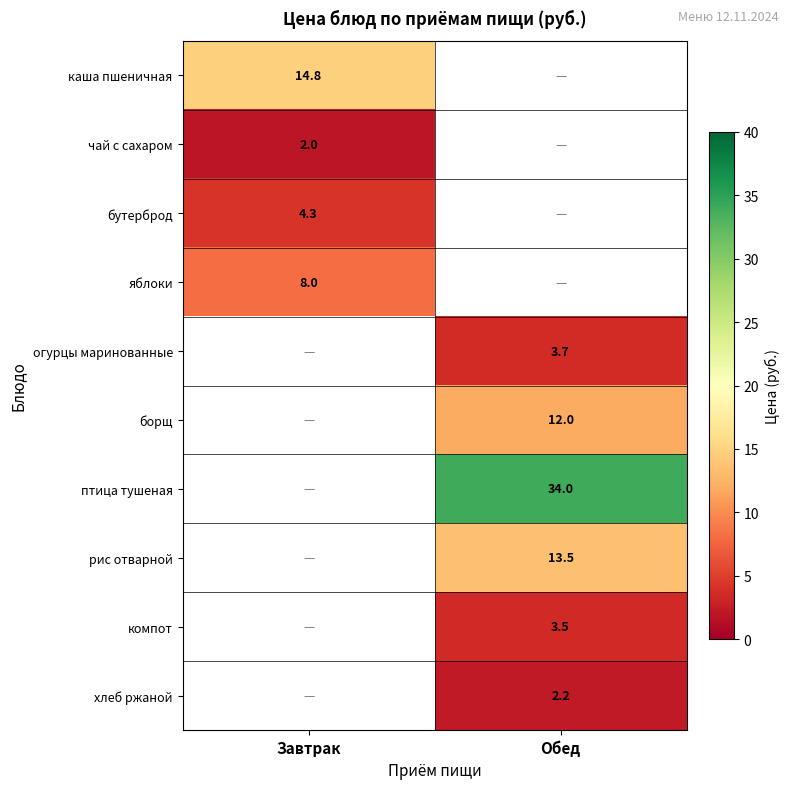

True or false: птица тушеная has a value of 10.0 at Обед.

False